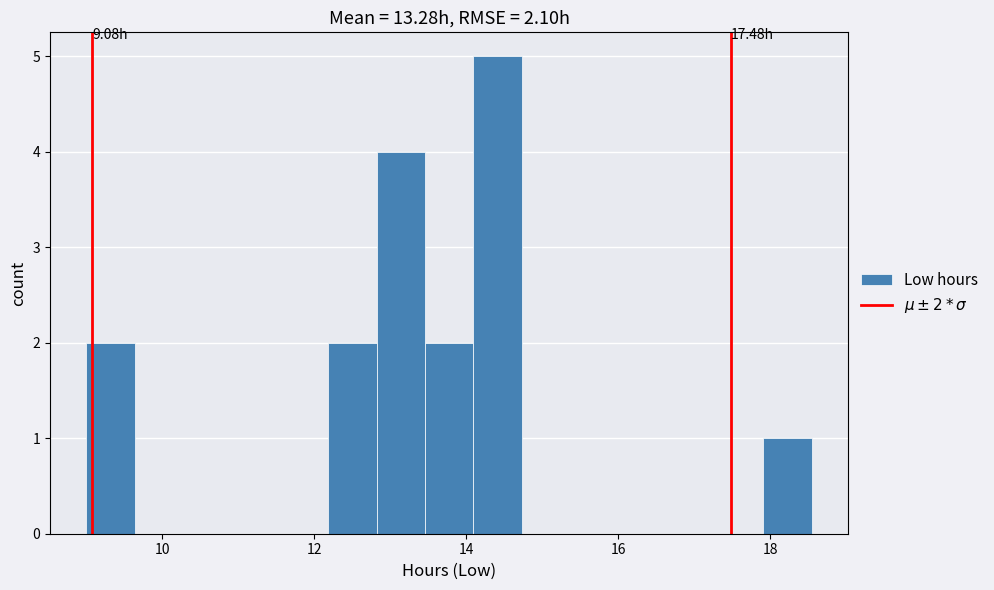

Read against the x-axis, roughly where is the centre of the tallest bar?

14.4